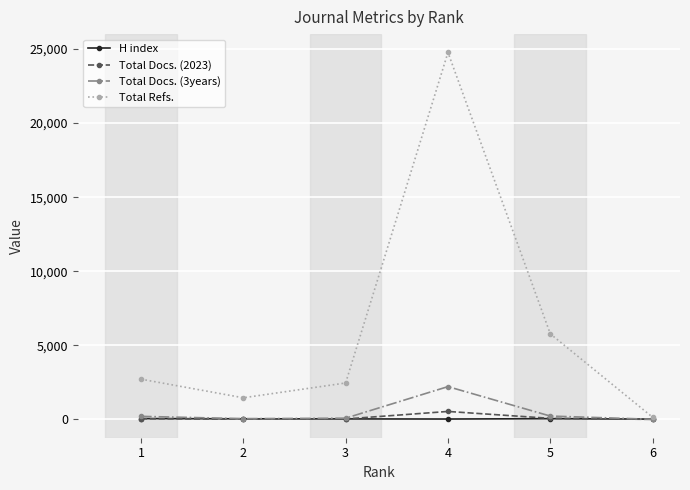

At which category does Total Refs. reach its first local peak?

4